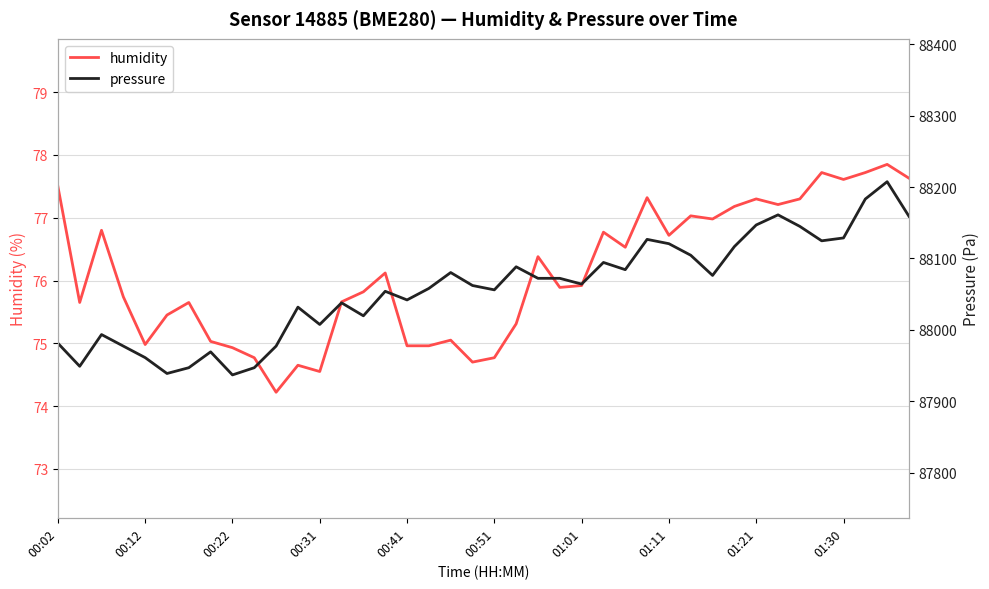

Which category has the lowest value in the humidity series?

10